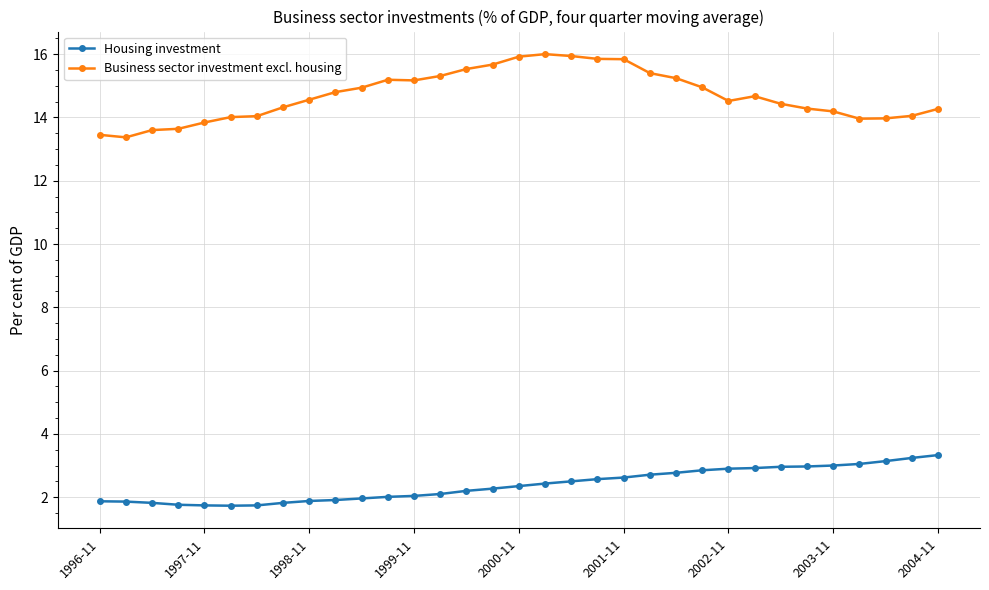

Which series has the widest spread of values?

Business sector investment excl. housing